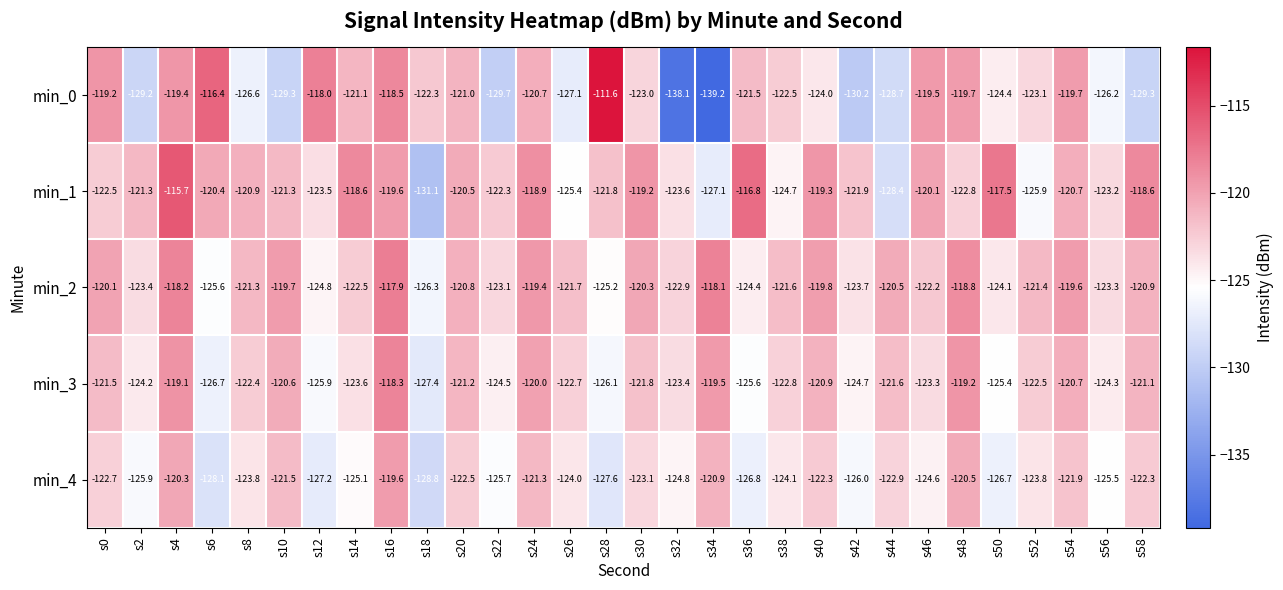

What is the total value across all series at s36?

-615.1